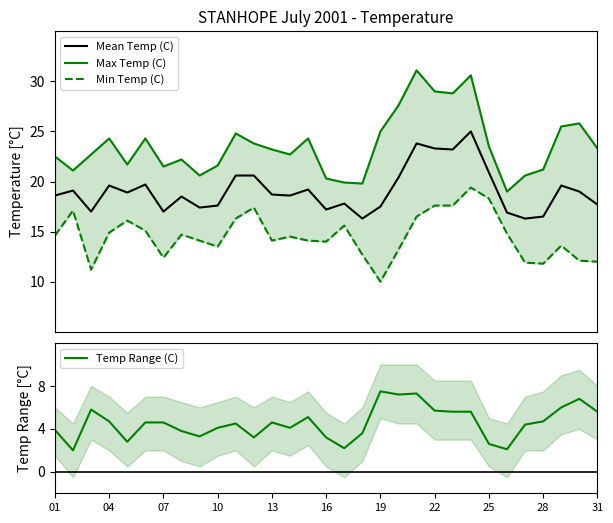

Reading right to left, transcribe all the data shown in this chart.

Mean Temp (C): 17.7	19.0	19.6	16.5	16.3	16.9	20.9	25.0	23.2	23.3	23.8	20.4	17.5	16.3	17.8	17.2	19.2	18.6	18.7	20.6	20.6	17.6	17.4	18.5	17.0	19.7	18.9	19.6	17.0	19.1	18.6
Max Temp (C): 23.3	25.8	25.5	21.2	20.6	19.0	23.5	30.6	28.8	29.0	31.1	27.6	25.0	19.8	19.9	20.3	24.3	22.7	23.2	23.8	24.8	21.6	20.6	22.2	21.5	24.3	21.7	24.3	22.7	21.1	22.5
Min Temp (C): 12.0	12.1	13.6	11.8	11.9	14.8	18.3	19.4	17.6	17.6	16.5	13.2	10.0	12.7	15.6	14.0	14.1	14.5	14.1	17.4	16.3	13.5	14.1	14.7	12.4	15.1	16.1	14.9	11.2	17.1	14.6
Temp Range (C): 5.6	6.8	6.0	4.7	4.4	2.1	2.6	5.6	5.6	5.7	7.3	7.2	7.5	3.6	2.2	3.2	5.1	4.1	4.6	3.2	4.5	4.1	3.3	3.8	4.6	4.6	2.8	4.7	5.8	2.0	3.9